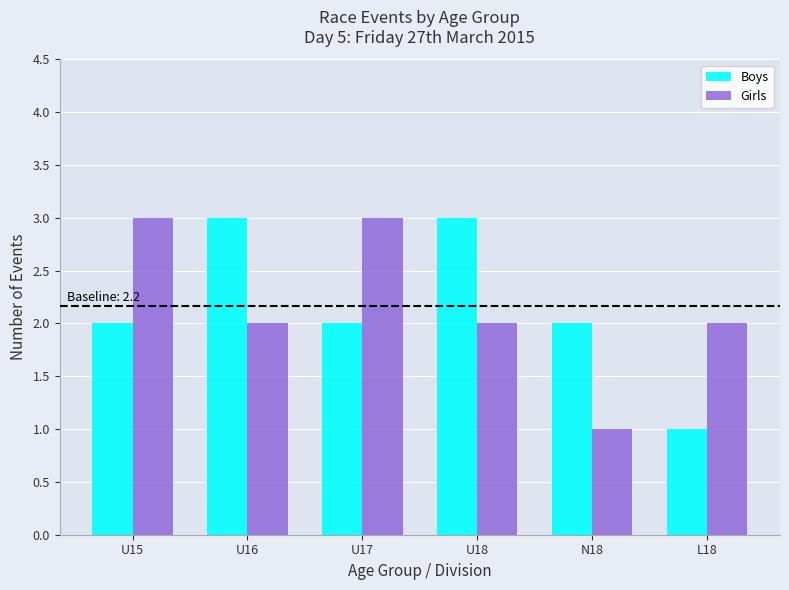

How many bars are there in each group?

2